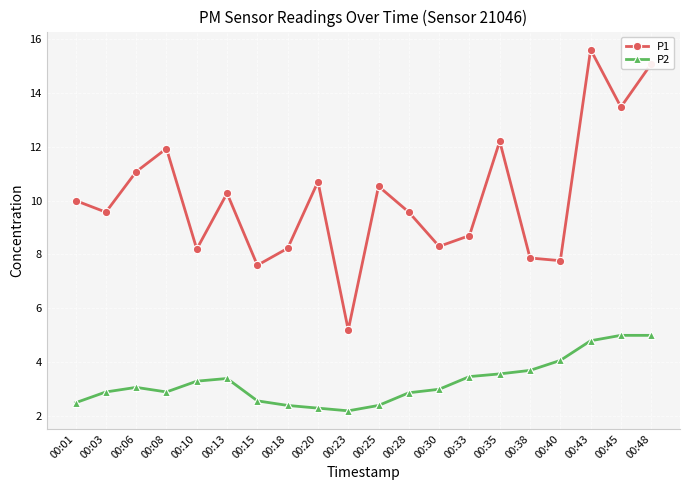

Which series changed the most between 00:03 and 00:15?

P1